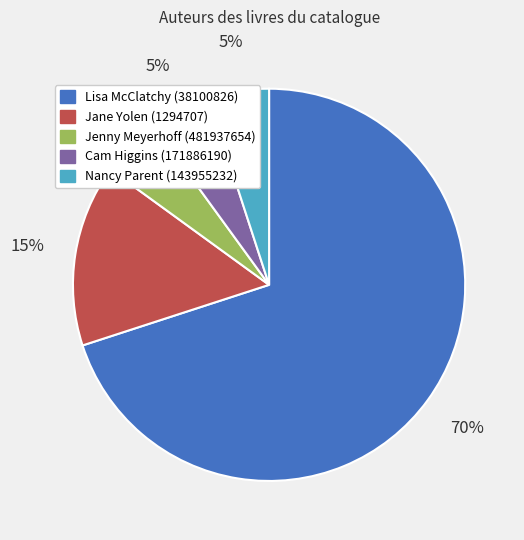

To the nearest percent, what portion does Lisa McClatchy (38100826) represent?

70%